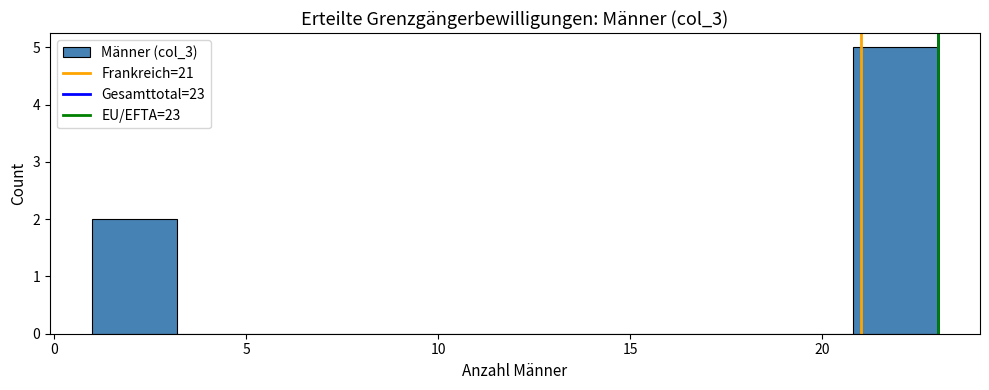

Over which range of the x-axis is the bar tallest?

20.8 to 23.0